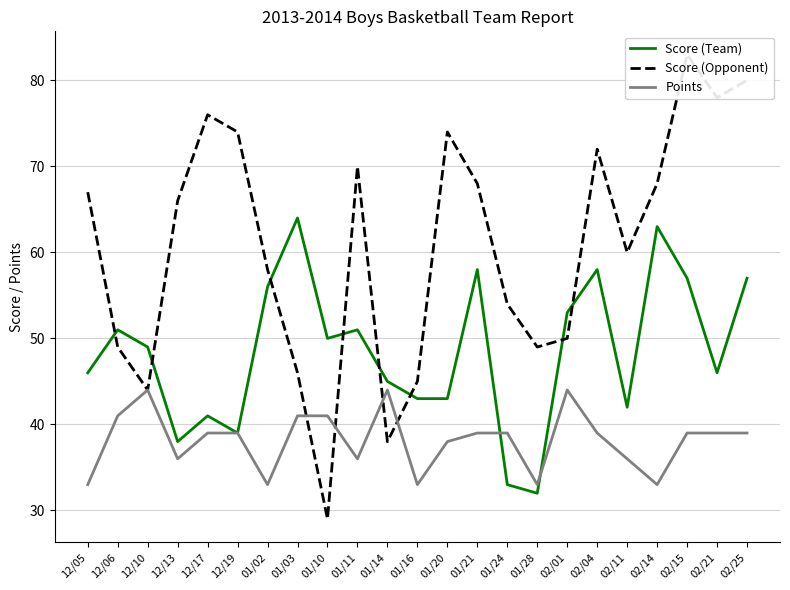

What position from the left is 12/10?

3